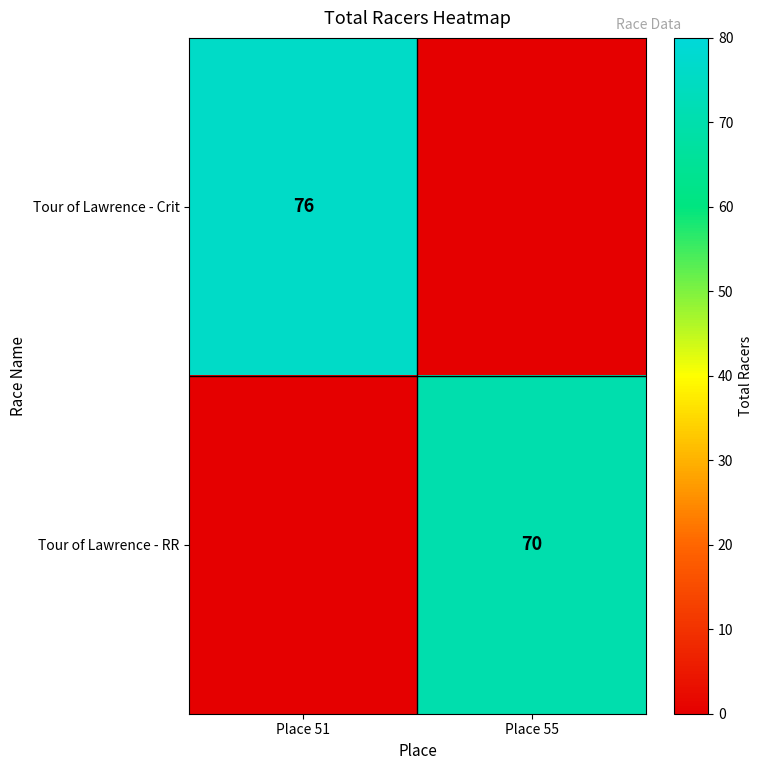

The Tour of Lawrence - RR series shows 14 at Place 55. True or false?

False